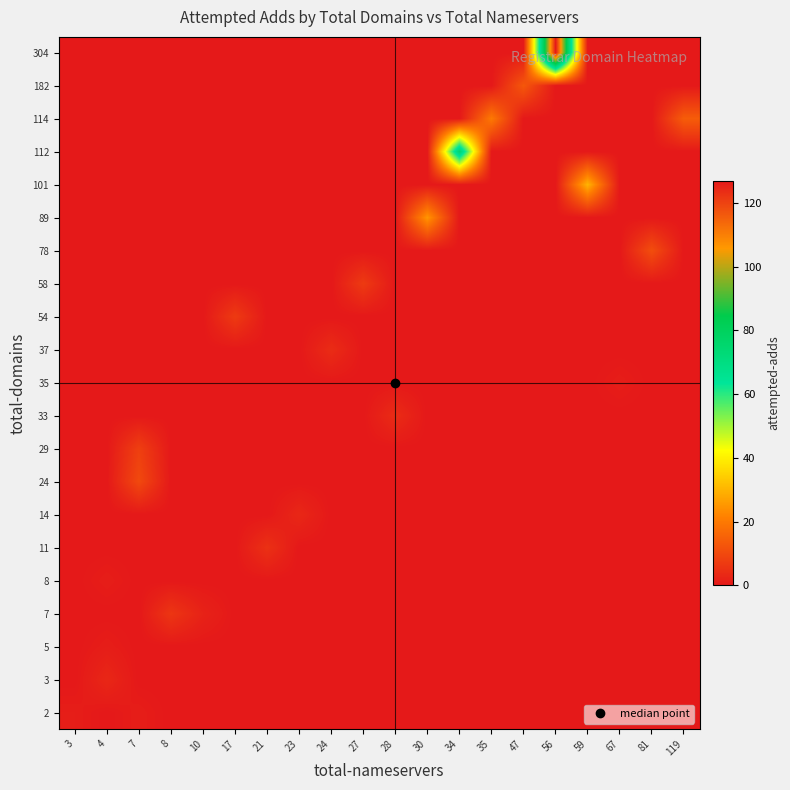

Which label corresponds to the largest value in the chart?

56